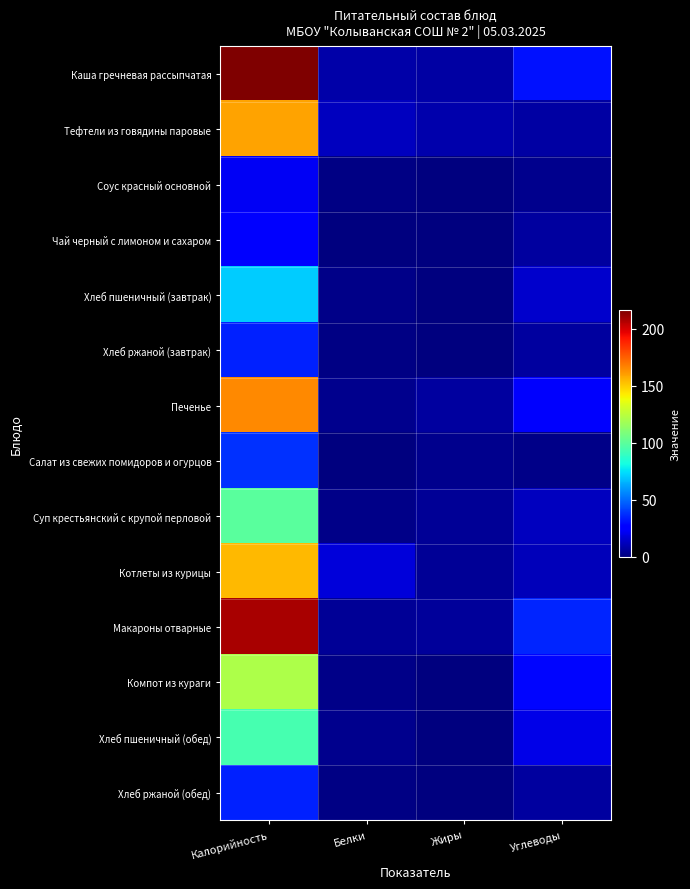

Reading right to left, list all the values displayed in this chart.

Каша гречневая рассыпчатая: Углеводы=30.6	Жиры=7.0	Белки=7.7	Калорийность=216.3
Тефтели из говядины паровые: Углеводы=7.0	Жиры=9.0	Белки=12.6	Калорийность=159.2
Соус красный основной: Углеводы=2.7	Жиры=0.8	Белки=1.0	Калорийность=22.1
Чай черный с лимоном и сахаром: Углеводы=6.7	Жиры=0.0	Белки=0.3	Калорийность=27.6
Хлеб пшеничный (завтрак): Углеводы=14.8	Жиры=0.2	Белки=2.3	Калорийность=70.3
Хлеб ржаной (завтрак): Углеводы=6.7	Жиры=0.2	Белки=1.3	Калорийность=34.2
Печенье: Углеводы=24.5	Жиры=6.1	Белки=2.7	Калорийность=165.6
Салат из свежих помидоров и огурцов: Углеводы=2.2	Жиры=3.0	Белки=0.4	Калорийность=37.3
Суп крестьянский с крупой перловой: Углеводы=11.9	Жиры=4.9	Белки=1.8	Калорийность=98.9
Котлеты из курицы: Углеводы=11.3	Жиры=4.3	Белки=17.4	Калорийность=154.0
Макароны отварные: Углеводы=35.0	Жиры=5.3	Белки=5.0	Калорийность=208.0
Компот из кураги: Углеводы=28.6	Жиры=0.0	Белки=1.8	Калорийность=121.4
Хлеб пшеничный (обед): Углеводы=19.7	Жиры=0.3	Белки=3.0	Калорийность=93.8
Хлеб ржаной (обед): Углеводы=6.7	Жиры=0.2	Белки=1.3	Калорийность=34.2